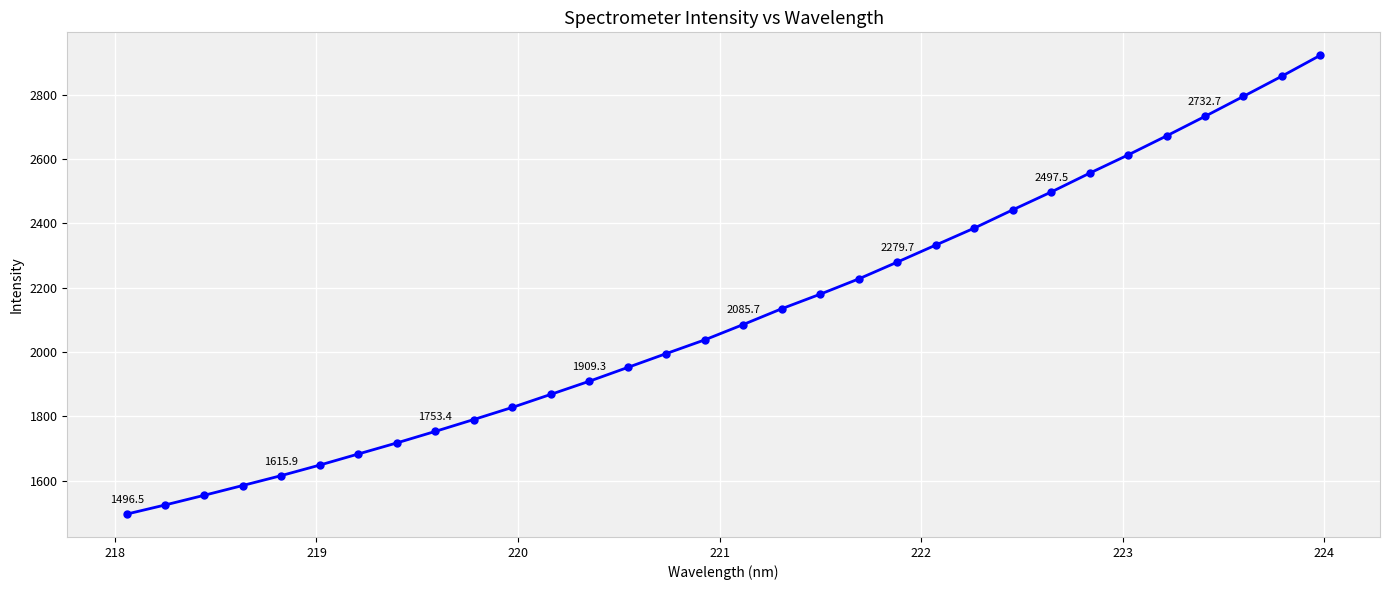

What is the value of the 16th point from the left?

2038.0